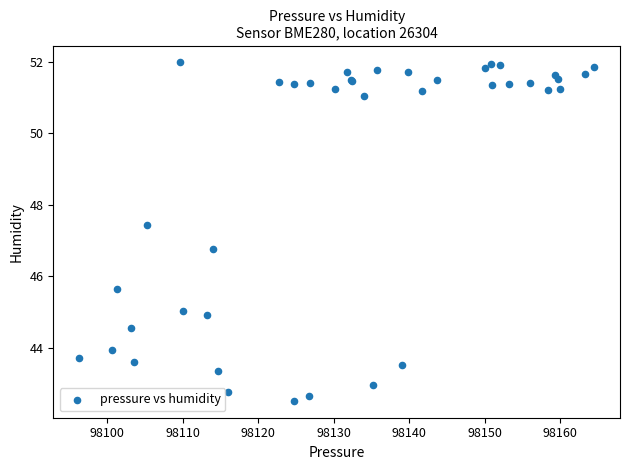

What Y value in the scatter plot is closest to 47?

46.8